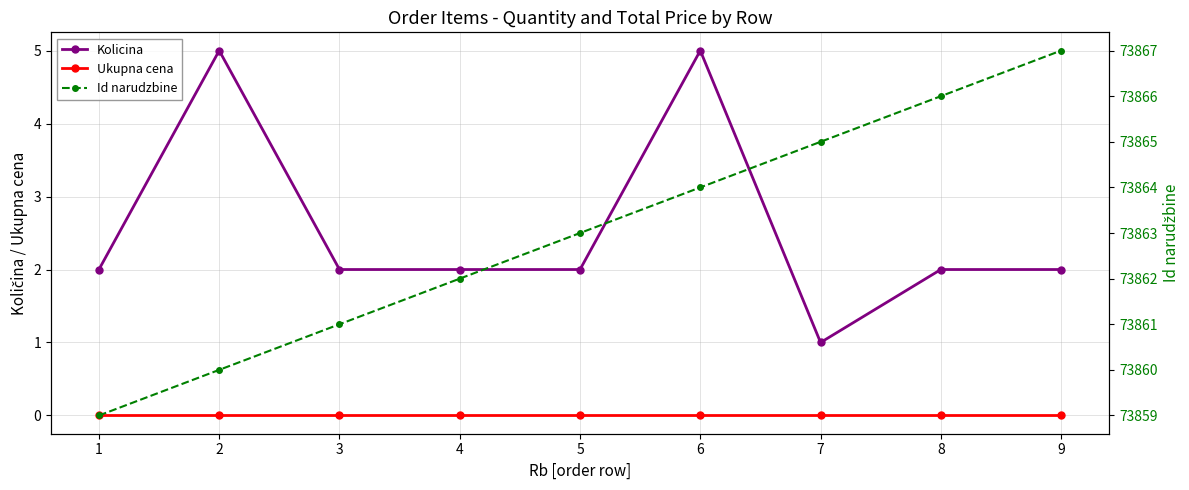

What is the total value across all series at 8?

73868